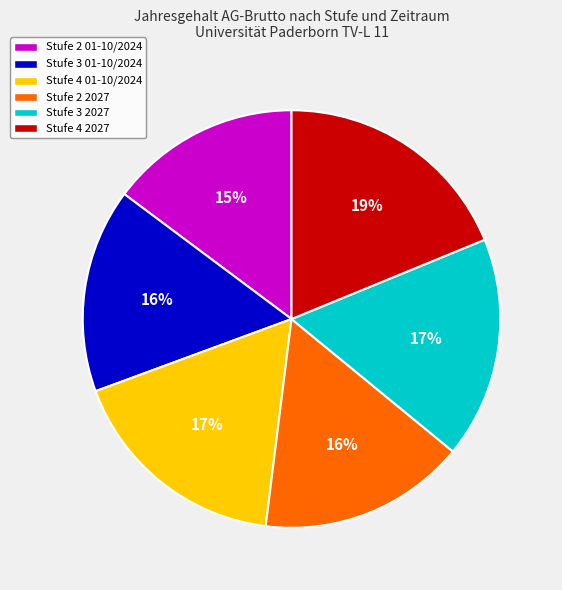

What is the smallest slice in the pie chart?

Stufe 2 01-10/2024